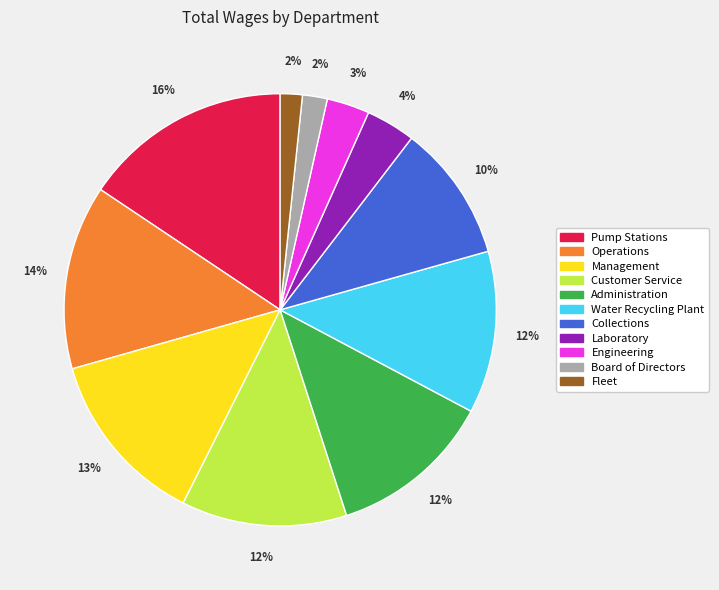

Which slice is the largest?

Pump Stations